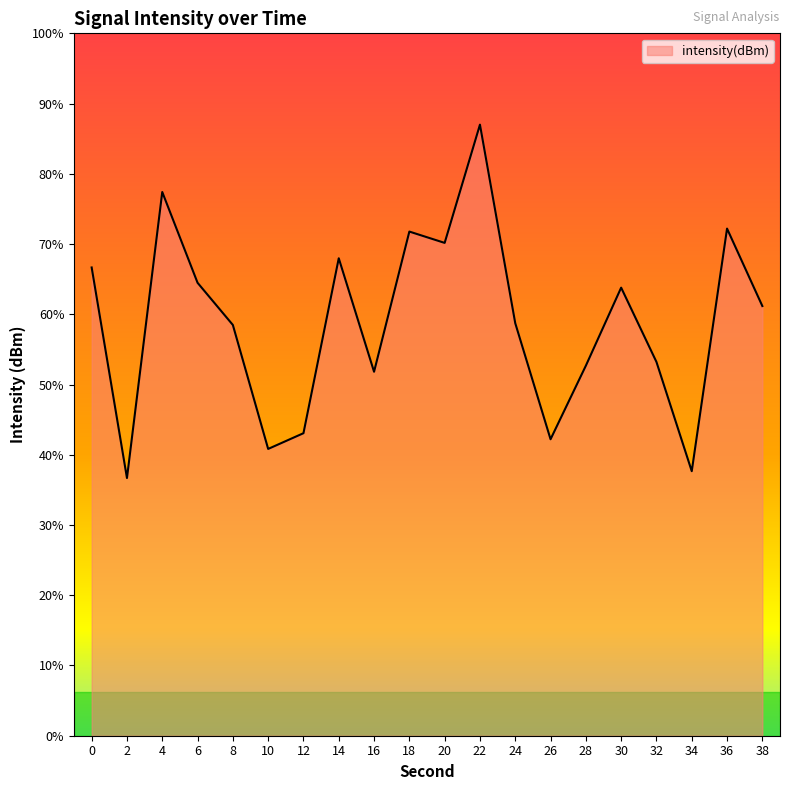

How many interior local peaks (higher than both neighbors) does the data have?

6